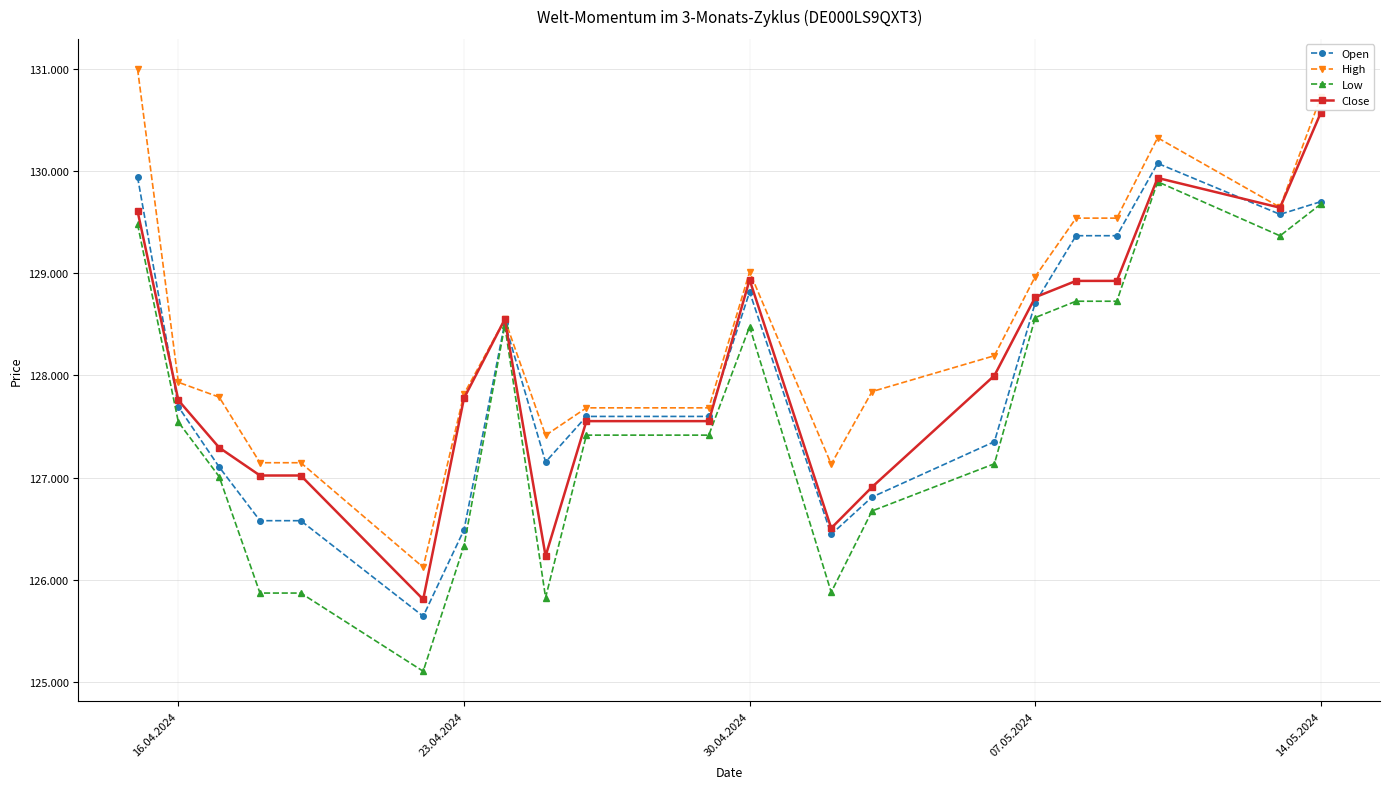

True or false: High has more than 2 points higher than both neighbors.

True